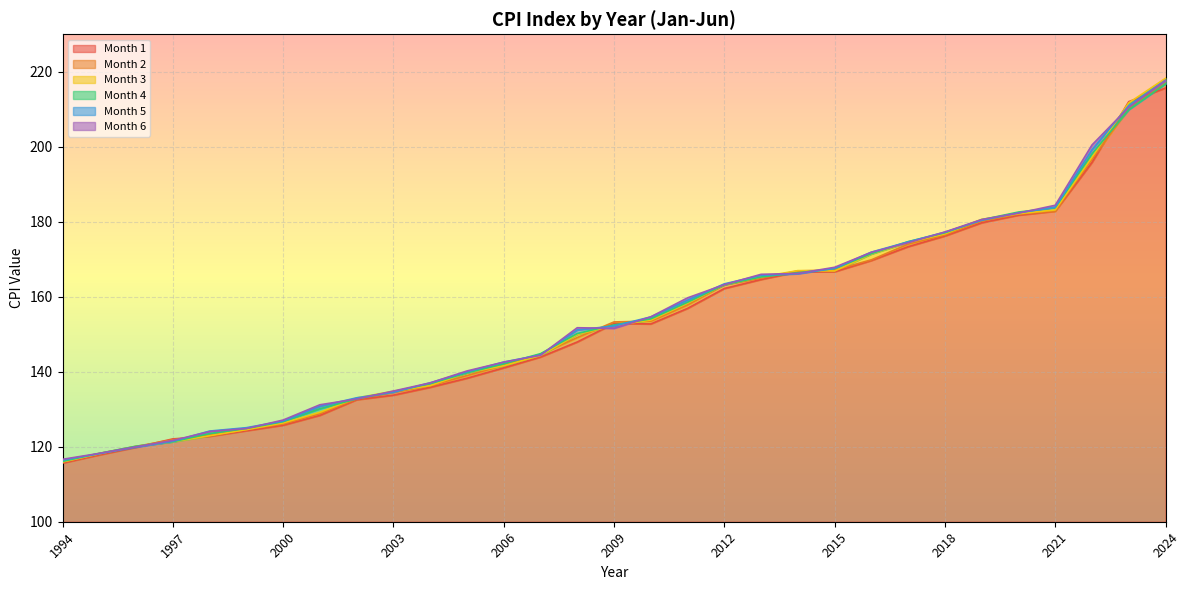

At which category is the sum across all series the highest?

2024